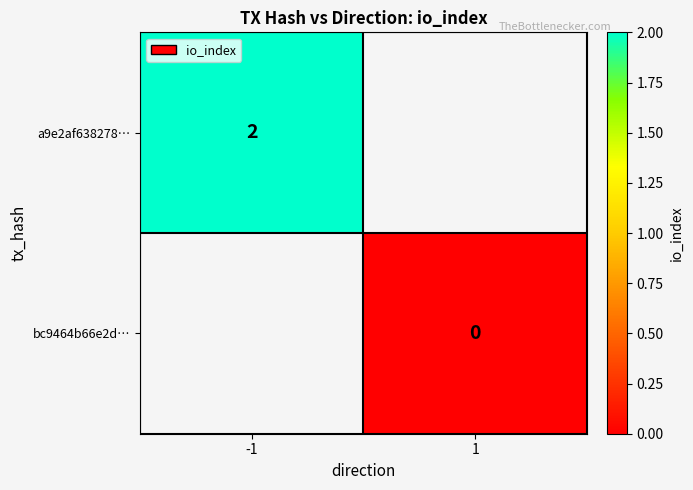

Is it true that a9e2af638278… equals 2 at -1?

True